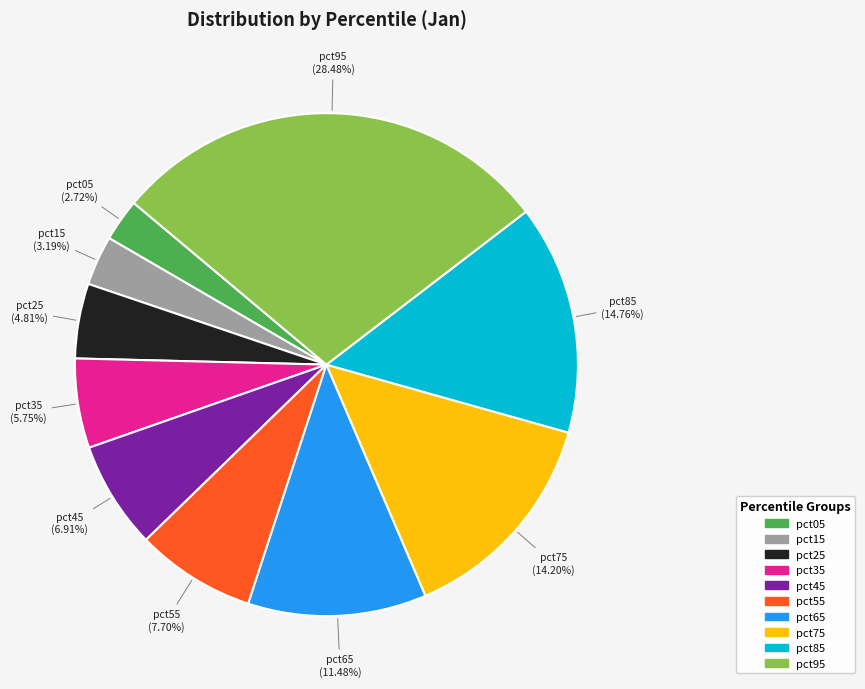

What is the largest slice in the pie chart?

pct95